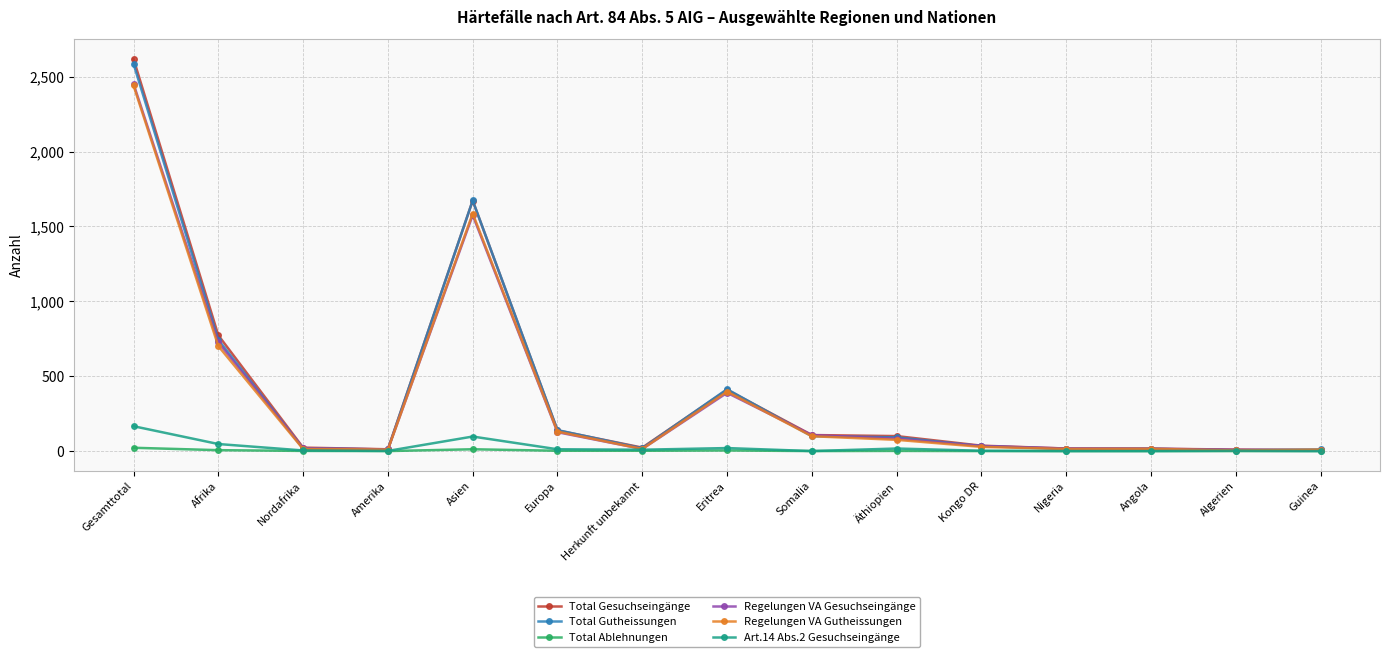

Count the number of categories in the chart.

15